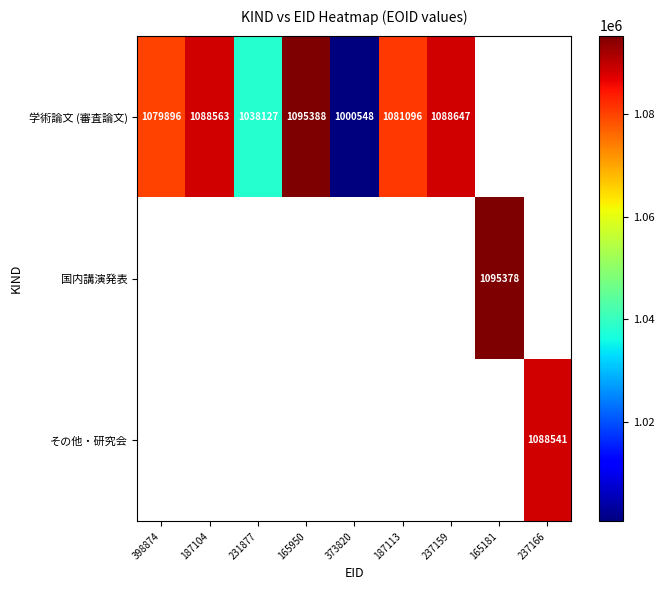

The 学術論文 (審査論文) series shows 1038127 at 231877. True or false?

True